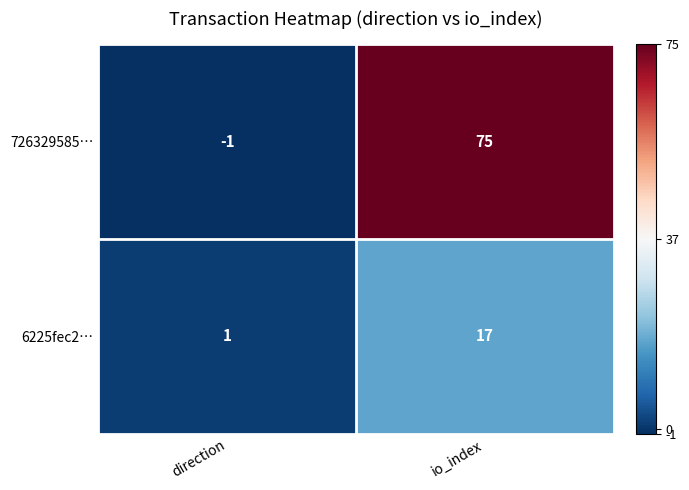

Reading left to right, extract all data points from this chart.

726329585…: direction=-1	io_index=75
6225fec2…: direction=1	io_index=17